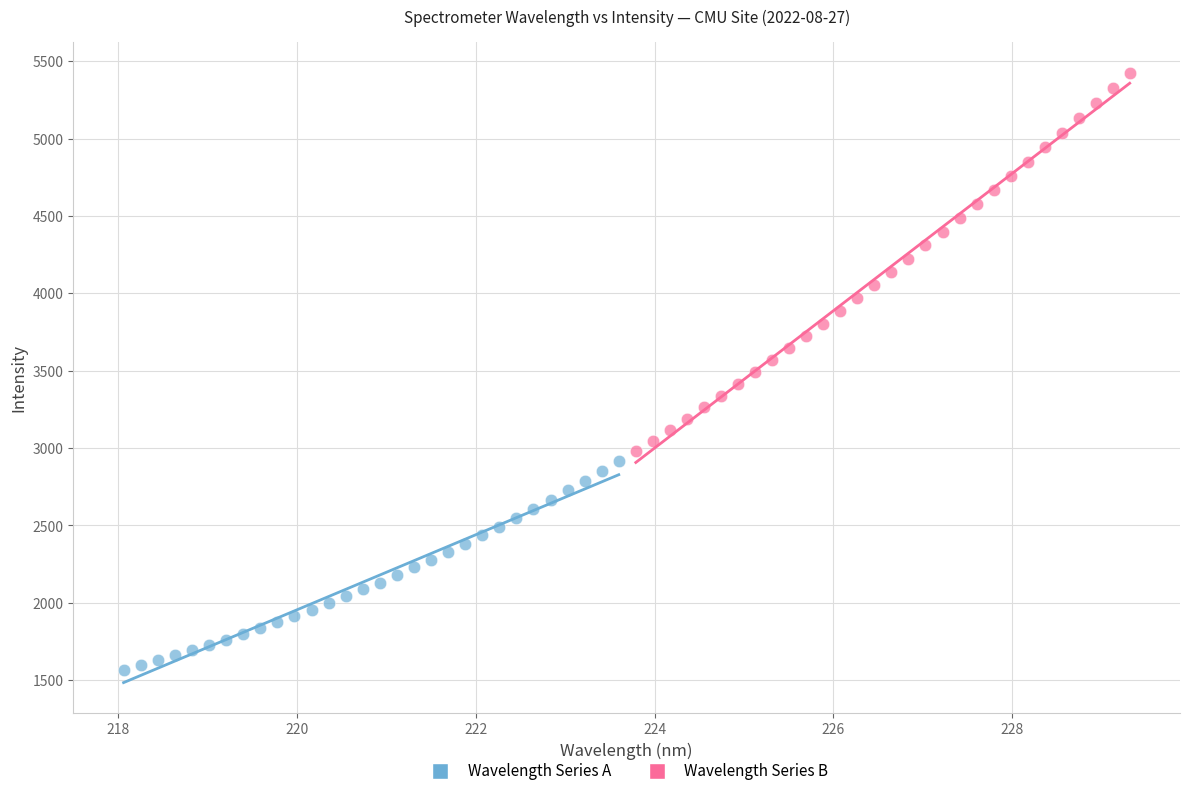

Which series reaches the maximum Y coordinate?

Wavelength Series B